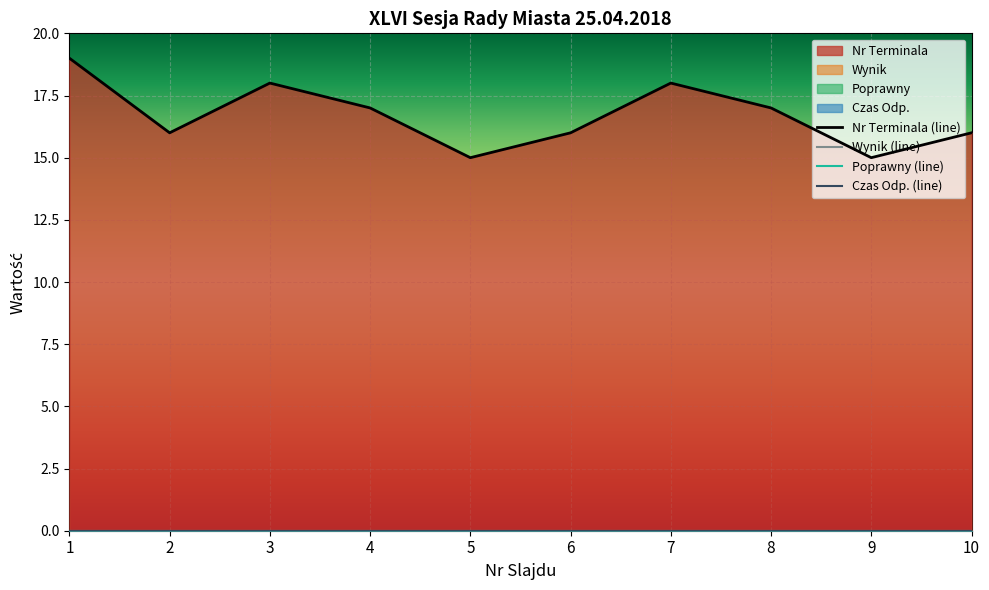

True or false: Nr Terminala has a value of 6 at 15.

False